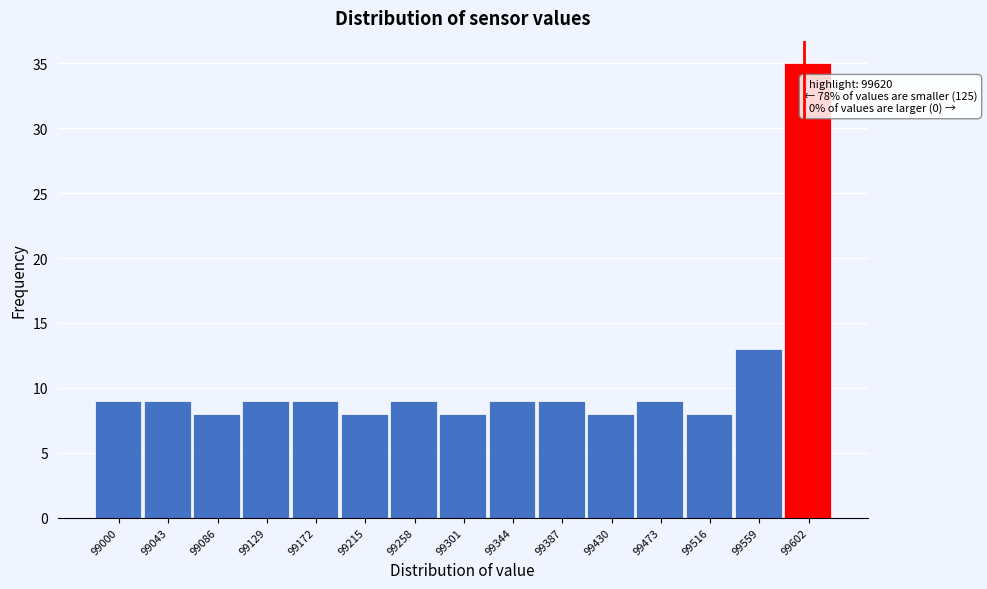

Reading left to right, what are all the values shown in this chart?

99000=9	99043=9	99086=8	99129=9	99172=9	99215=8	99258=9	99301=8	99344=9	99387=9	99430=8	99473=9	99516=8	99559=13	99602=35